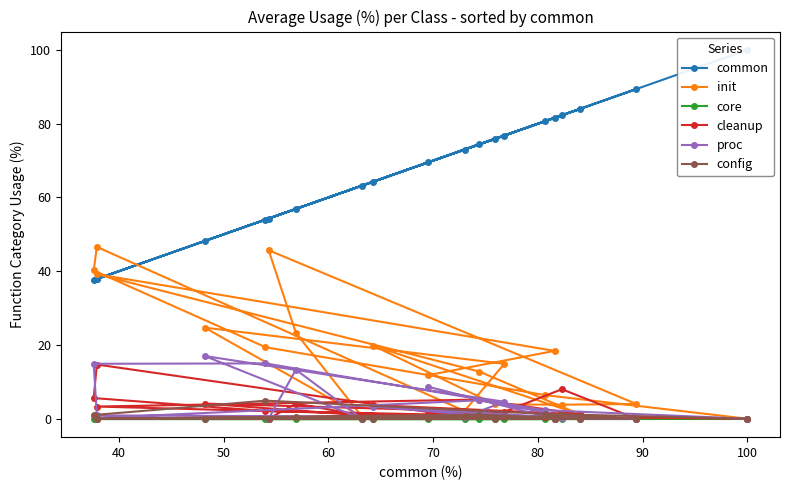

Reading left to right, extract all data points from this chart.

common: 100.0	80.7	54.0	37.6	37.9	73.0	76.8	48.2	63.2	56.9	54.3	89.4	82.3	75.9	64.3	84.0	74.4	37.9	81.6	69.5
init: 0.0	6.4	19.4	40.2	46.6	2.1	14.9	24.7	0.6	23.3	45.7	4.0	3.8	3.9	19.8	1.2	12.8	39.2	18.4	11.8
core: 0.0	0.0	0.0	0.0	0.0	0.0	0.0	0.0	0.0	0.0	0.0	0.0	0.0	0.0	0.0	0.0	0.0	0.0	0.0	0.0
cleanup: 0.0	0.5	2.1	5.6	14.7	0.4	1.8	4.1	0.9	4.1	0.0	0.0	8.0	0.9	3.7	1.2	5.2	3.3	0.0	1.3
proc: 0.0	2.3	15.0	14.9	0.9	0.5	4.6	17.0	0.0	13.3	0.0	0.0	0.1	0.5	3.3	0.0	5.0	0.2	0.0	8.7
config: 0.0	1.3	4.9	1.0	0.0	0.8	0.4	0.0	0.0	0.5	0.0	0.0	0.9	0.0	0.0	0.0	1.1	0.0	0.0	0.3